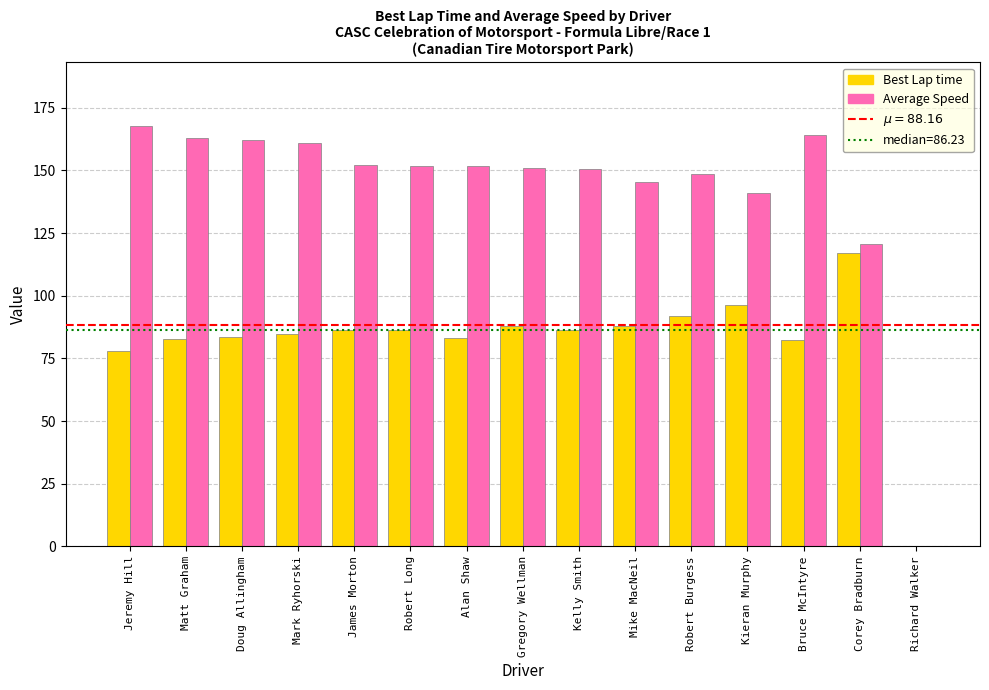

Are the bars grouped side by side (vs. stacked)?

Yes